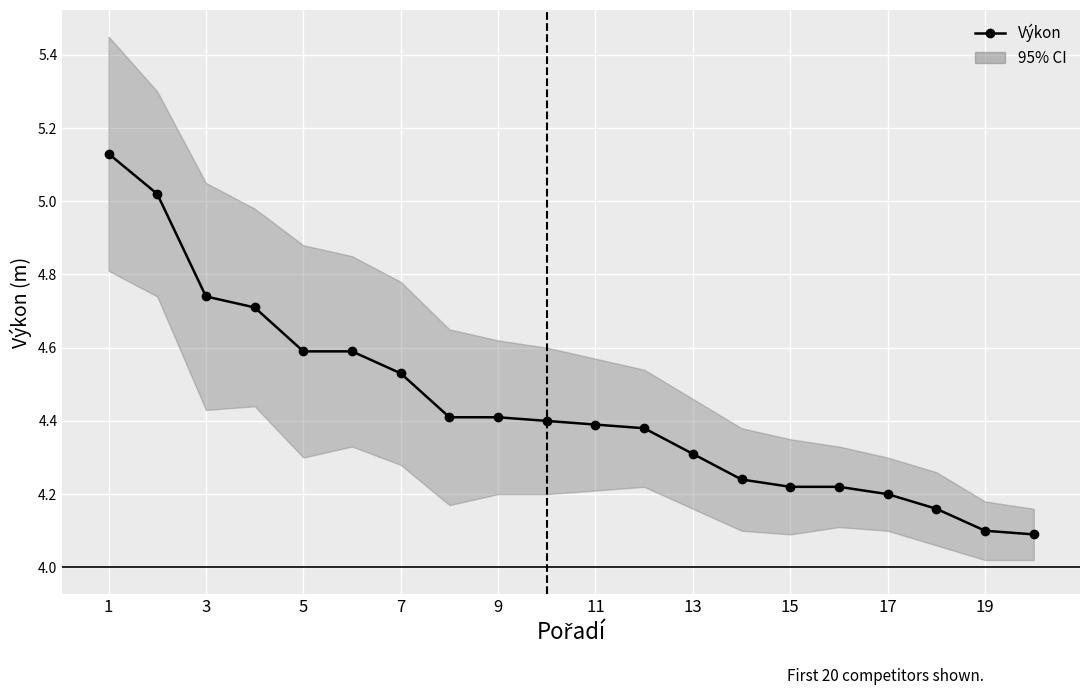

Between 18 and 3, which is larger?

3